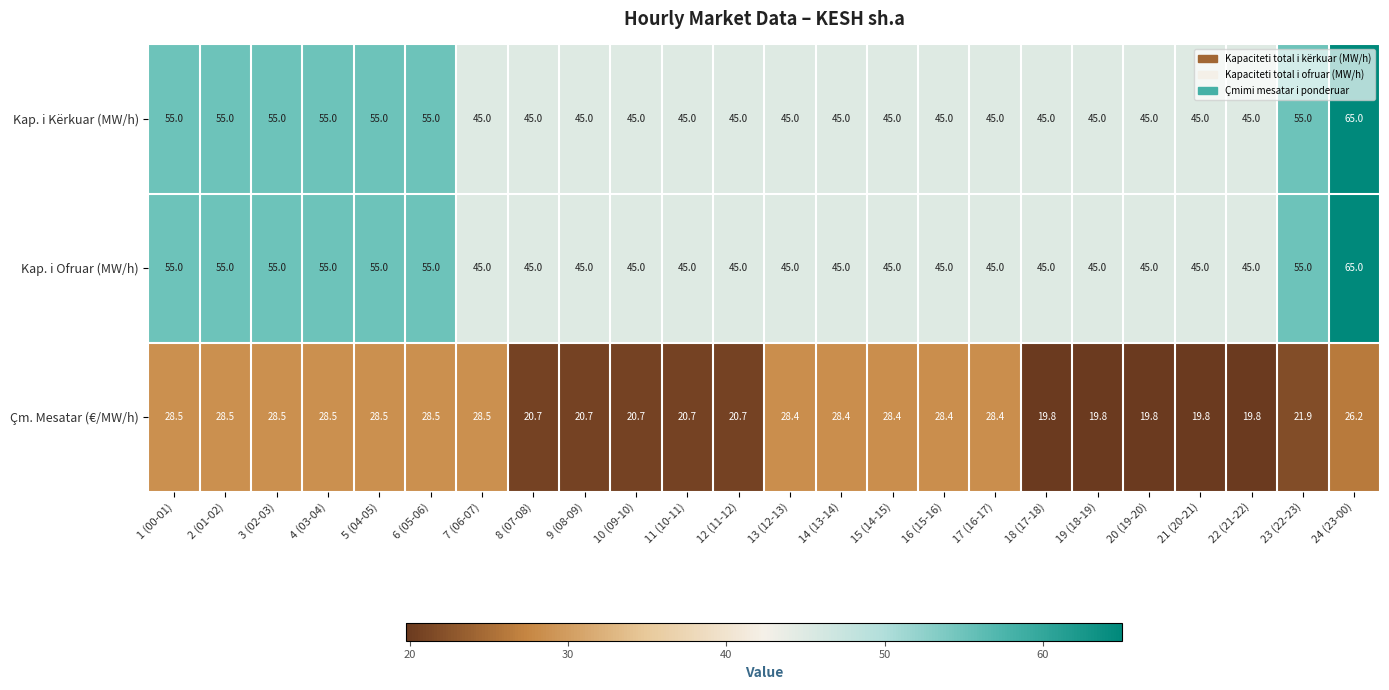

What is the average value of the Kap. i Kërkuar (MW/h) series?

48.8